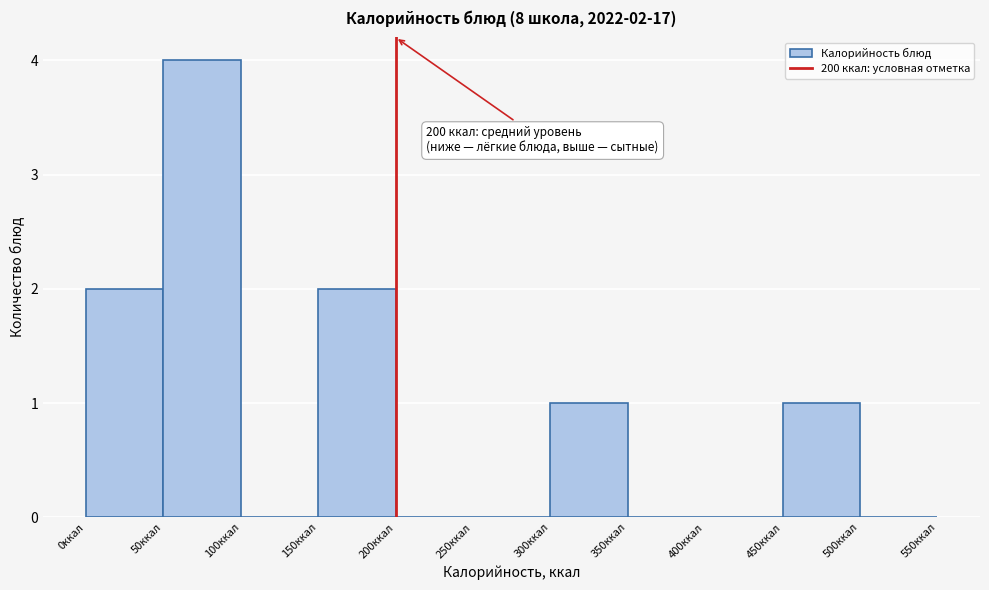

Over which range of the x-axis is the bar tallest?

50 to 100